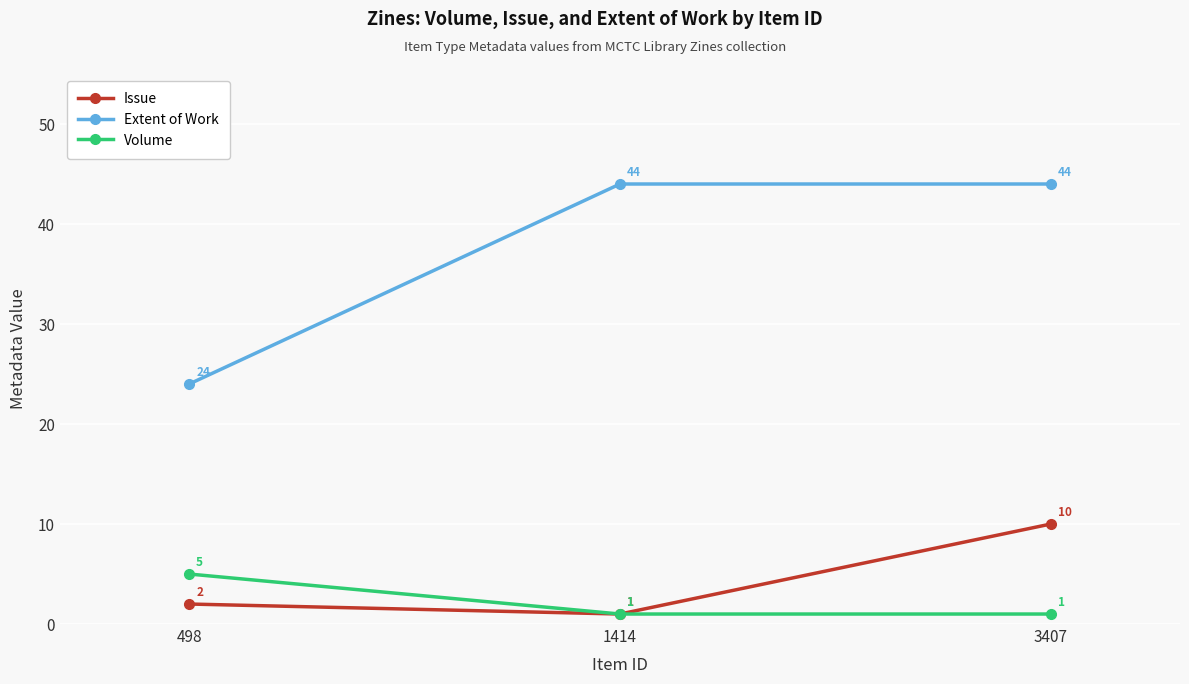

The Issue series shows 2 at 498. True or false?

True